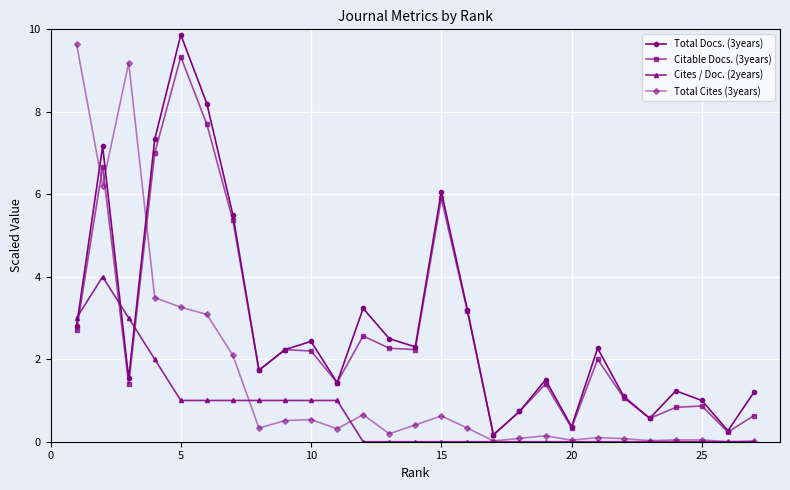

After their last crossing, which series has the higher values: Total Cites (3years) or Citable Docs. (3years)?

Citable Docs. (3years)